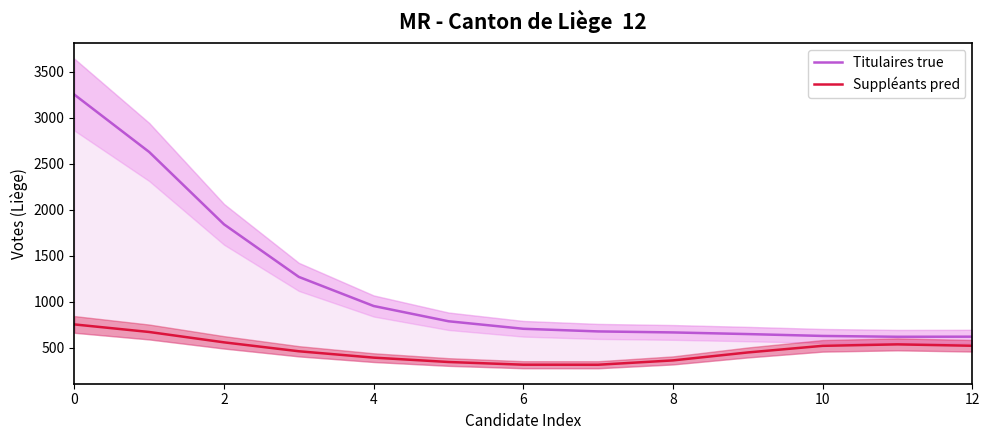

True or false: Titulaires true has more than 1 points higher than both neighbors.

False